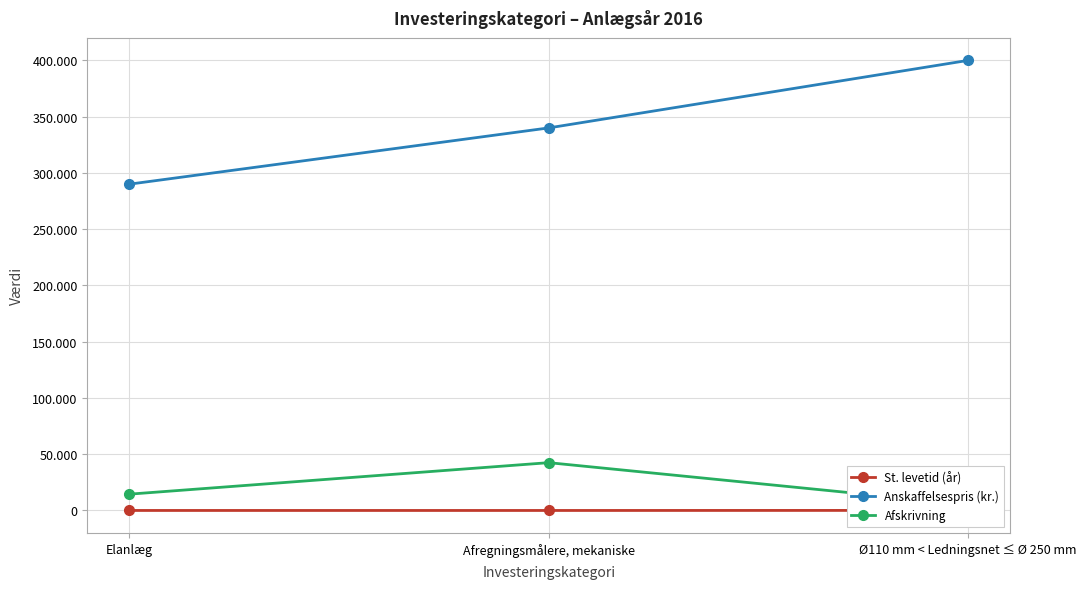

How many lines are shown in the chart?

3